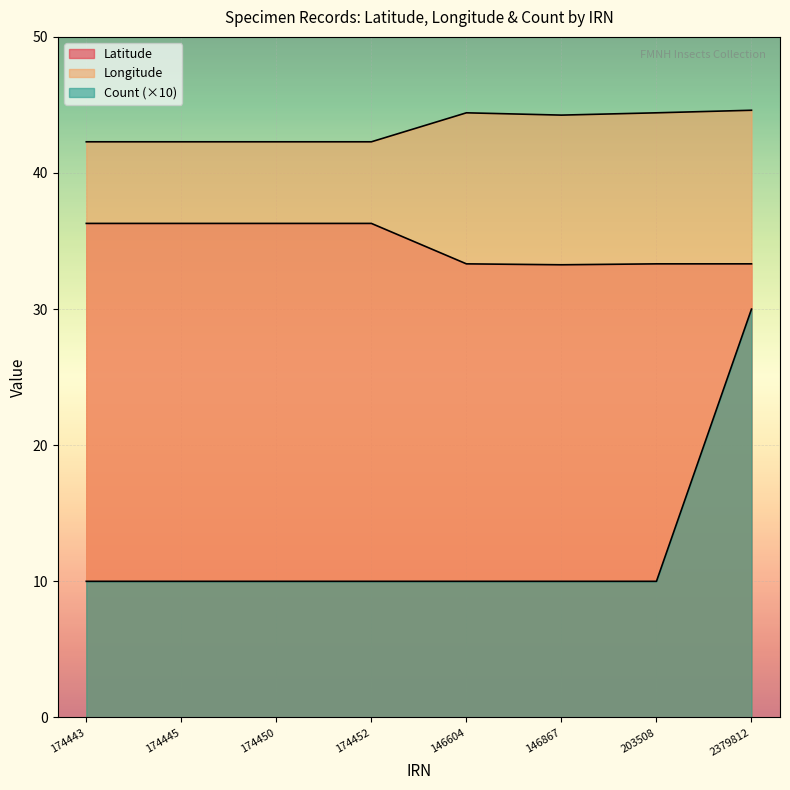

True or false: Longitude and Latitude cross at least once.

False